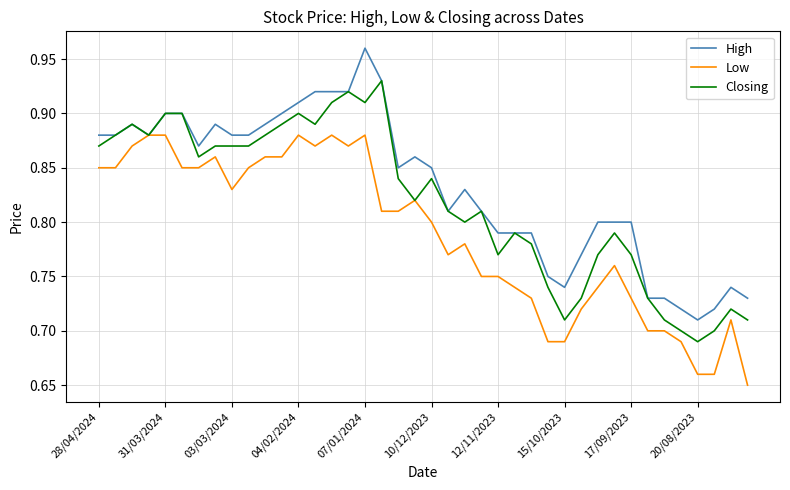

List the series in order of their peak value, lowest first.

Low, Closing, High